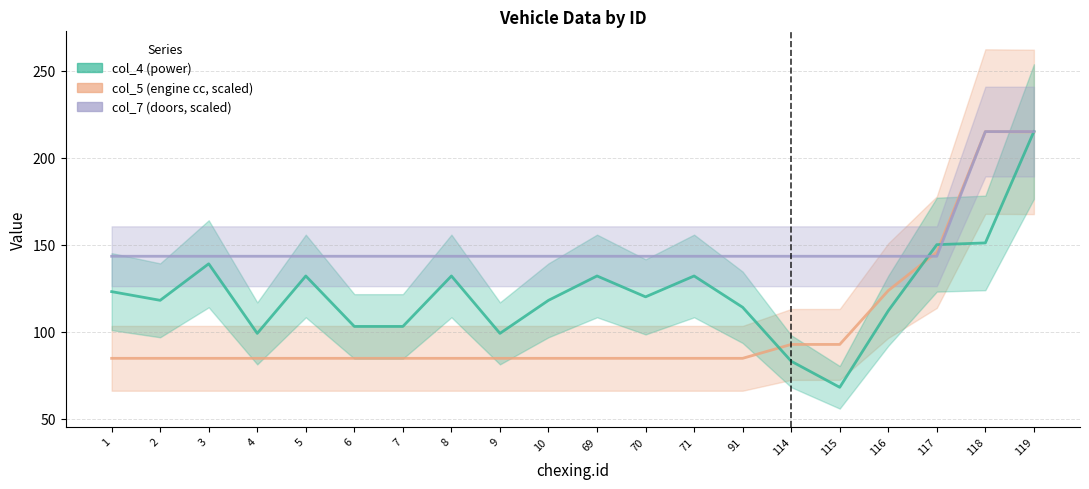

Which series has the largest range (max minus min)?

col_4 (power)